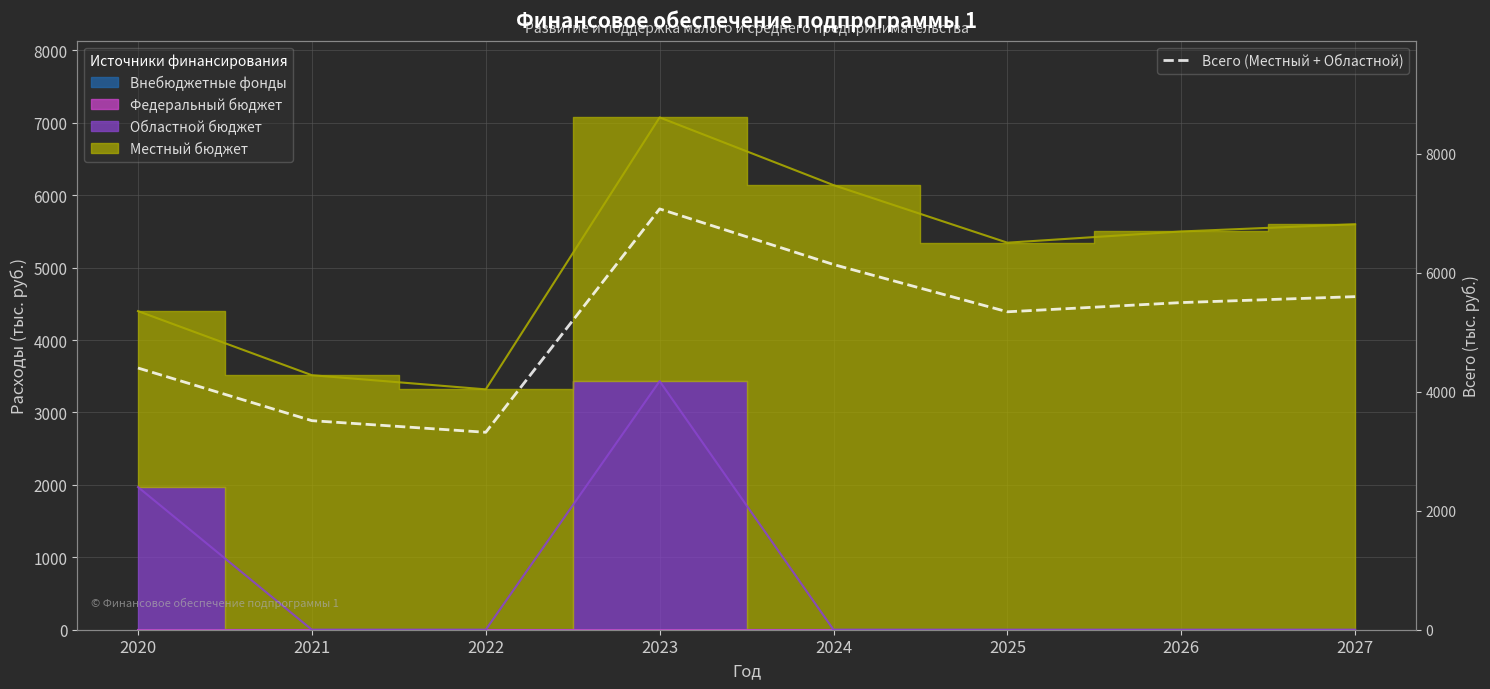

What is the value of the 4th point from the left?

7074.8